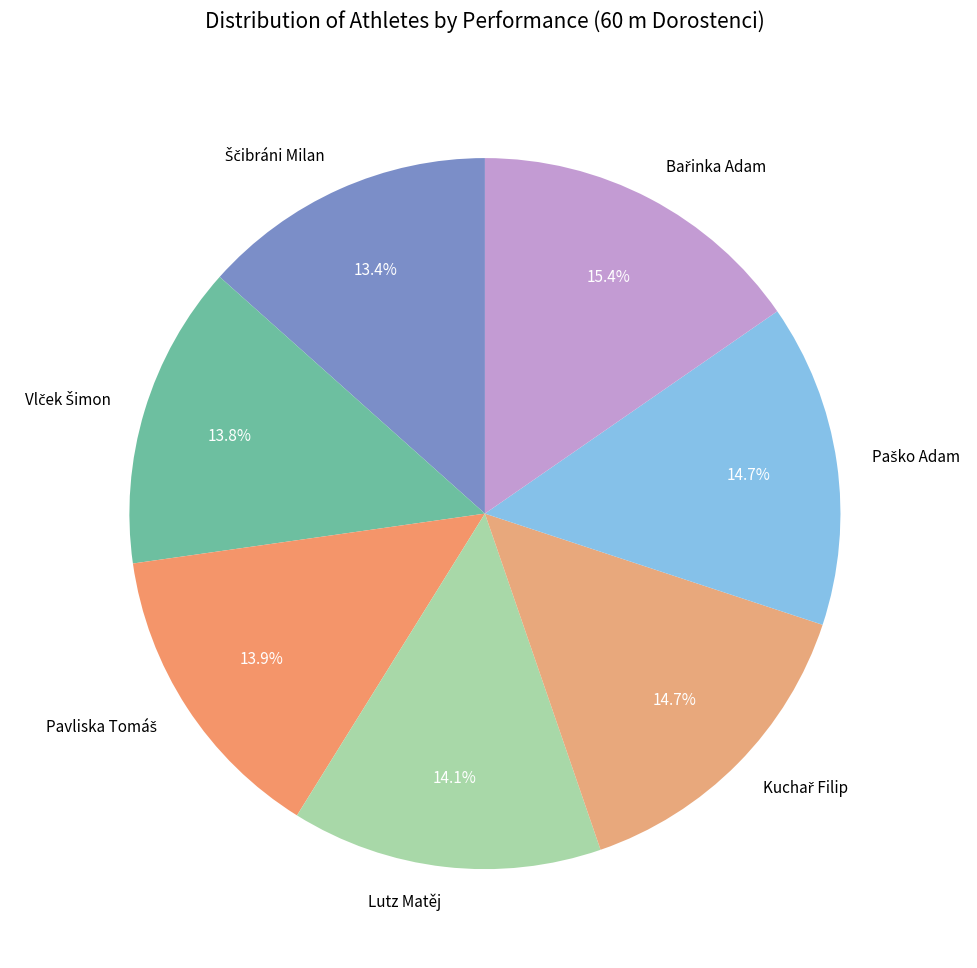

Does any single category account for the majority?

No